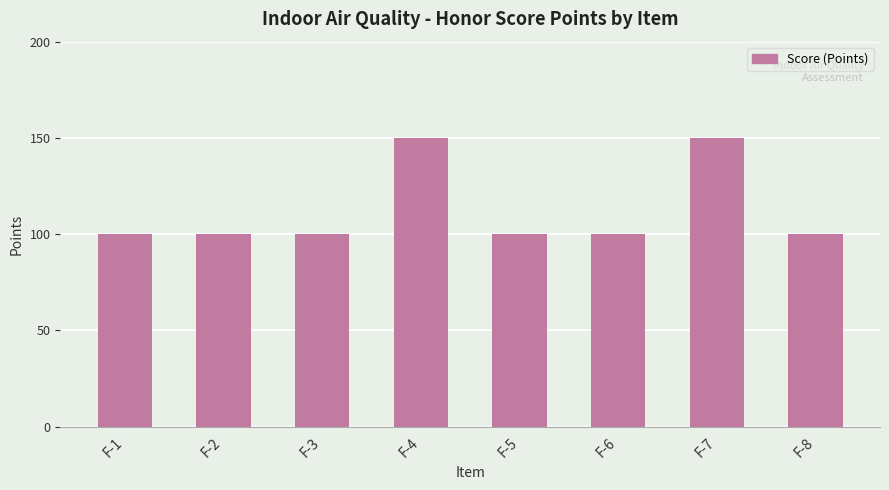

What value does the data have at F-7, to the nearest 5?

150